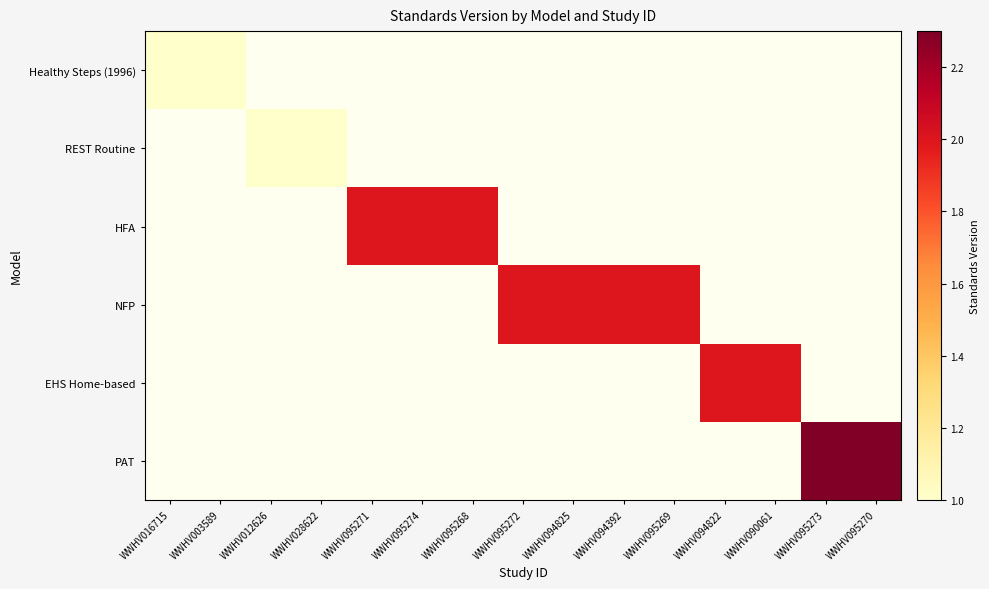

Rank the series at WWHV016715 from highest to lowest value.

Healthy Steps (1996), REST Routine, HFA, NFP, EHS Home-based, PAT